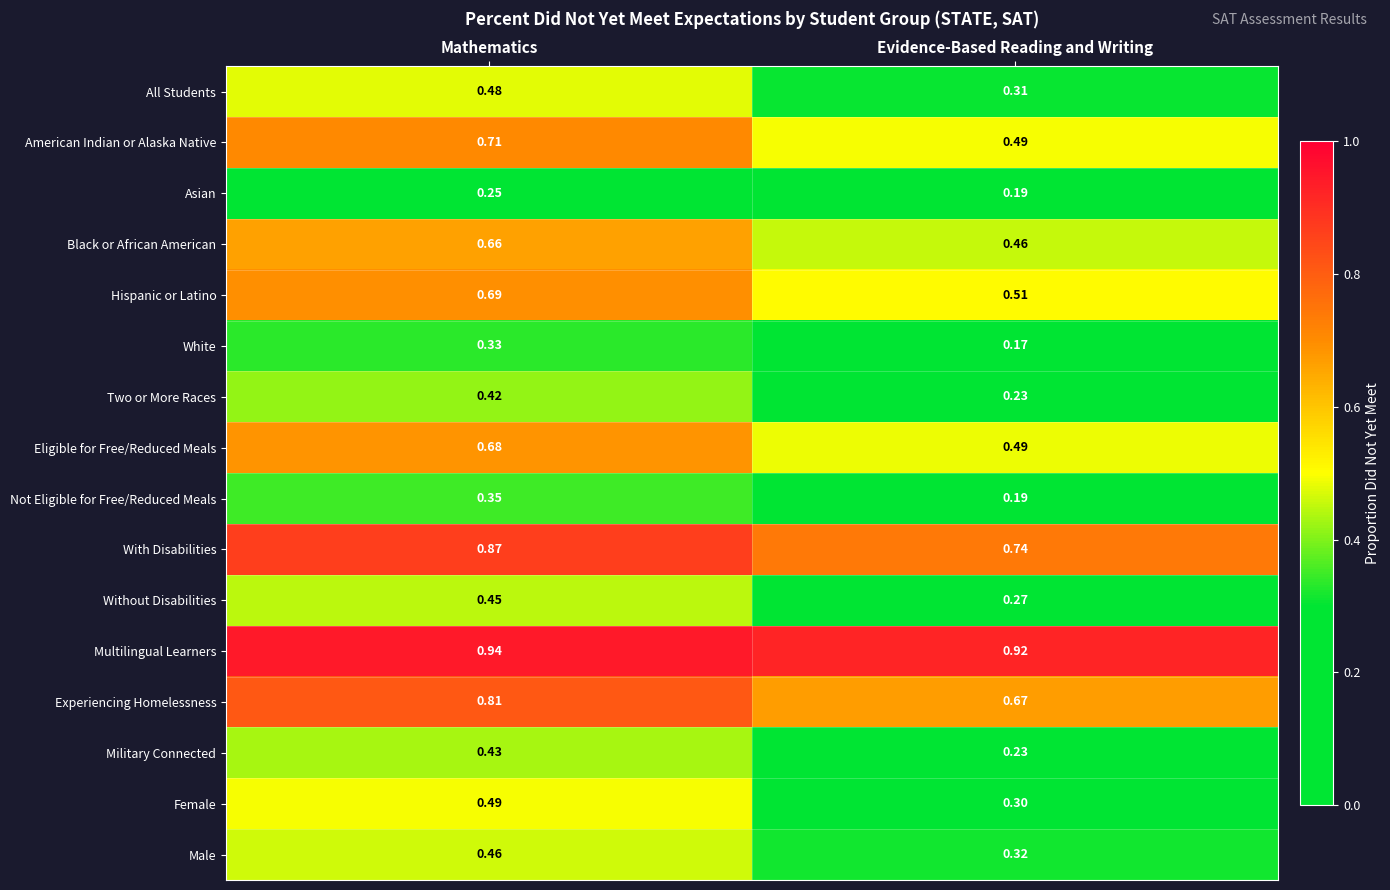

Where is All Students nearest to the value 0?

Evidence-Based Reading and Writing